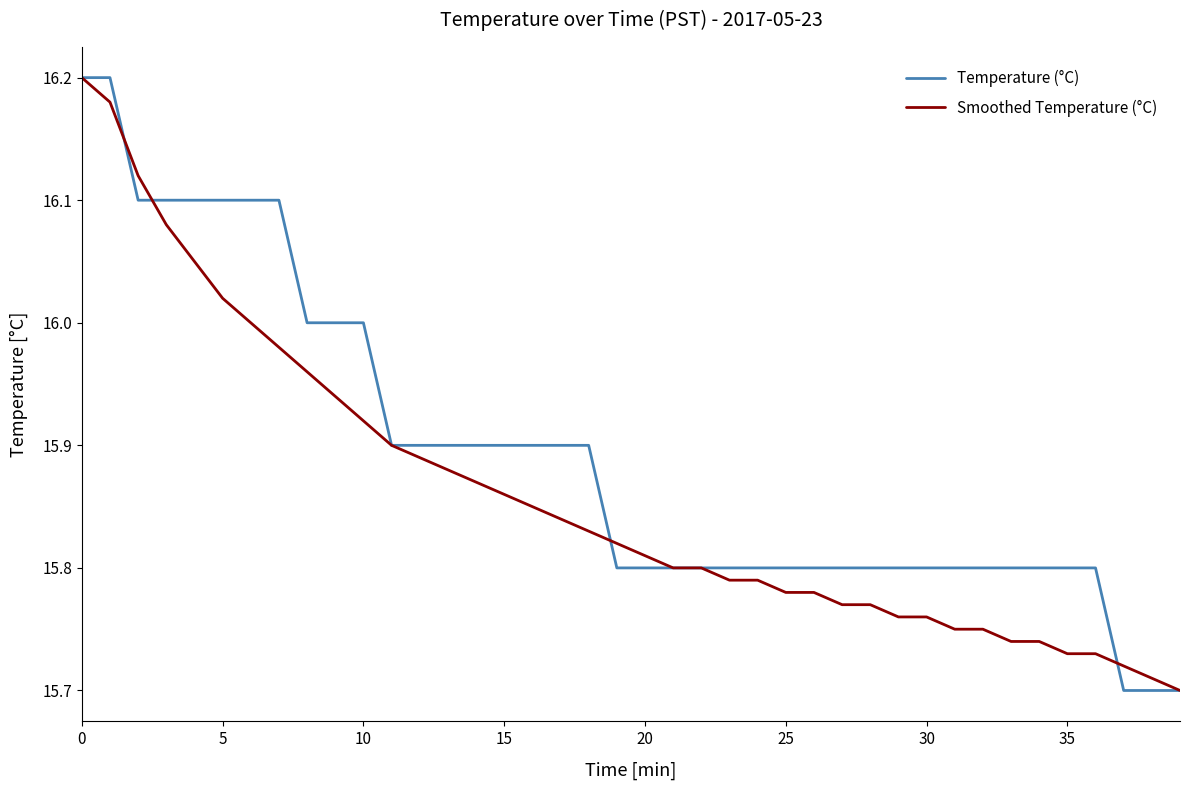

Which series has the largest total across all categories?

Temperature (°C)